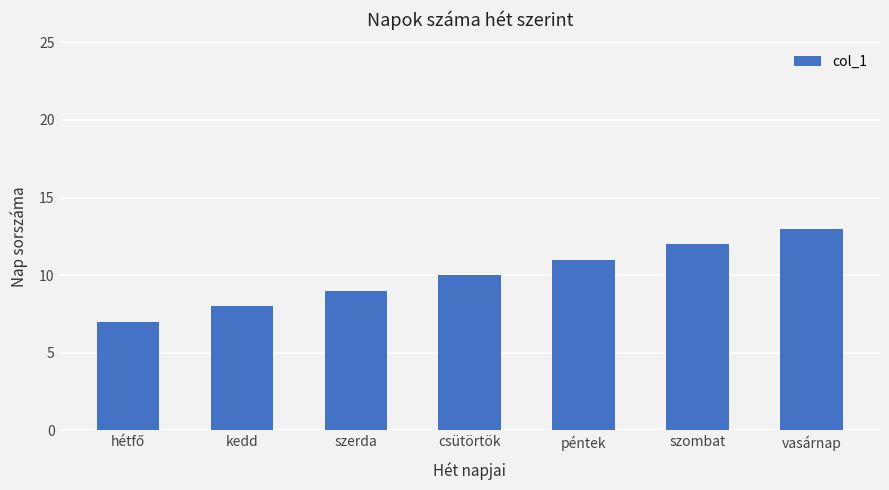

How many data points does each series have?

7